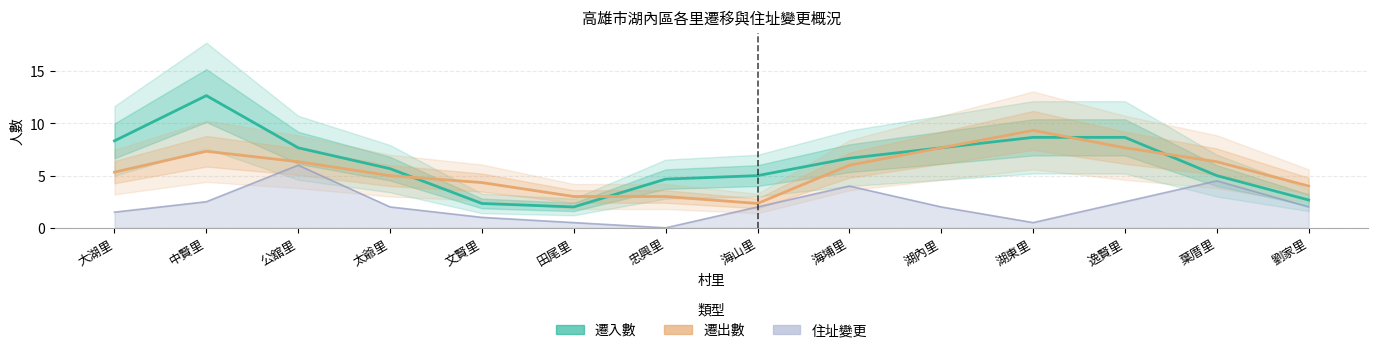

True or false: 遷入數 and 遷出數 cross at least once.

True